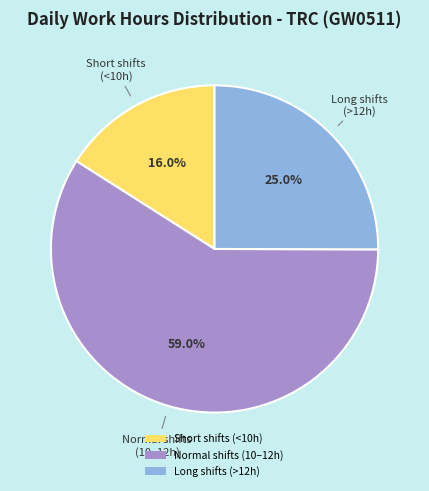

To the nearest percent, what is the difference between the largest and smallest slice percentages?

43%